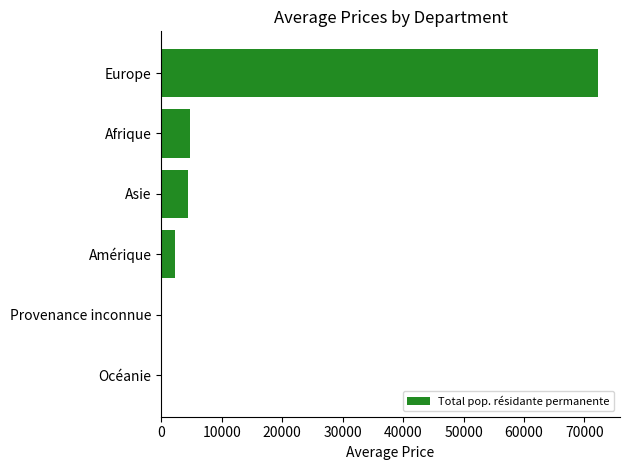

Does the chart contain stacked bars?

No